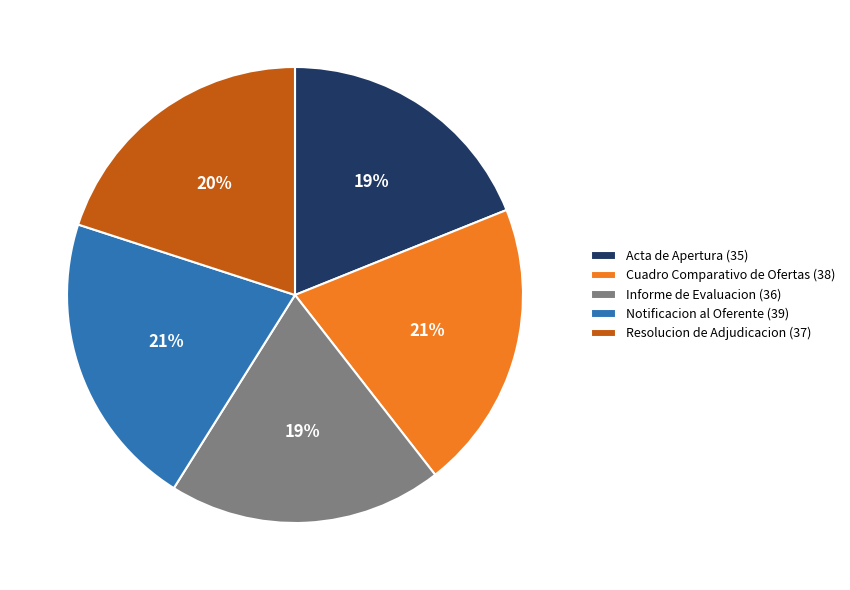

Approximately how many times larger is the value at Cuadro Comparativo de Ofertas compared to Informe de Evaluacion?

1.1